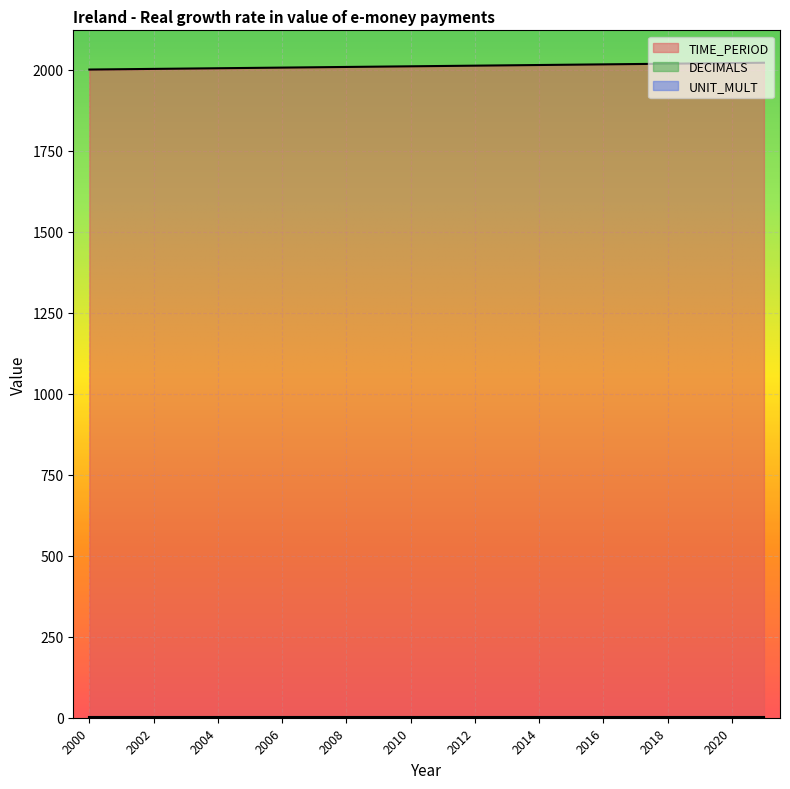

The value of TIME_PERIOD at 2012 is 2012. True or false?

True